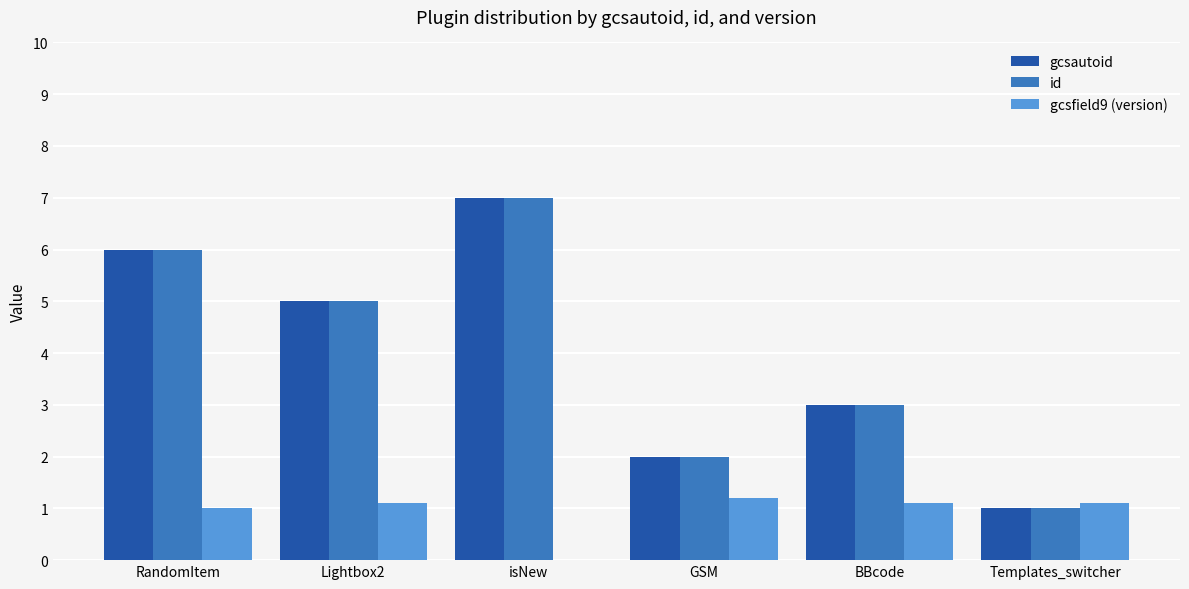

How many groups of bars are there?

6